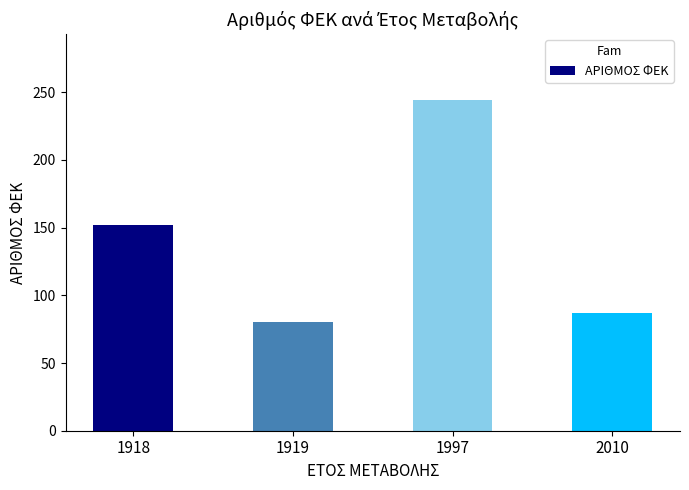

How many categories are shown in the chart?

4